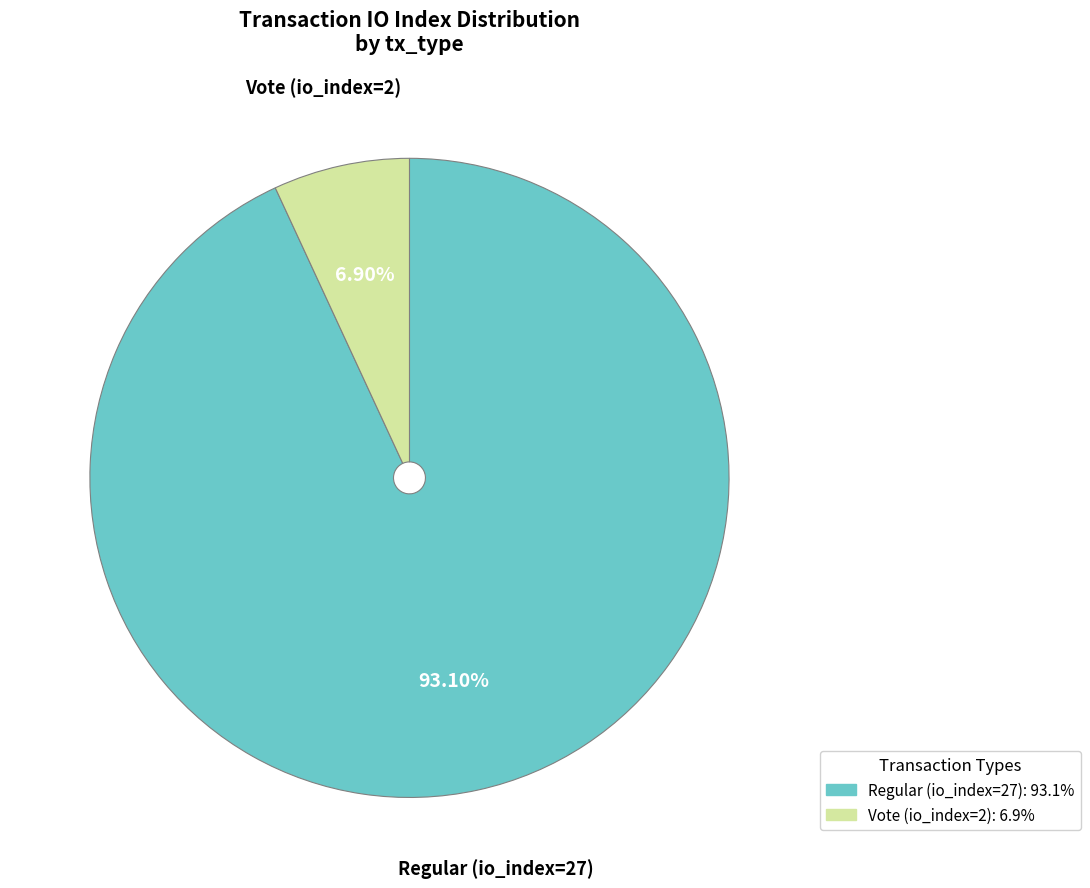

What percentage is NOT represented by Regular (io_index=27)?

6.9%